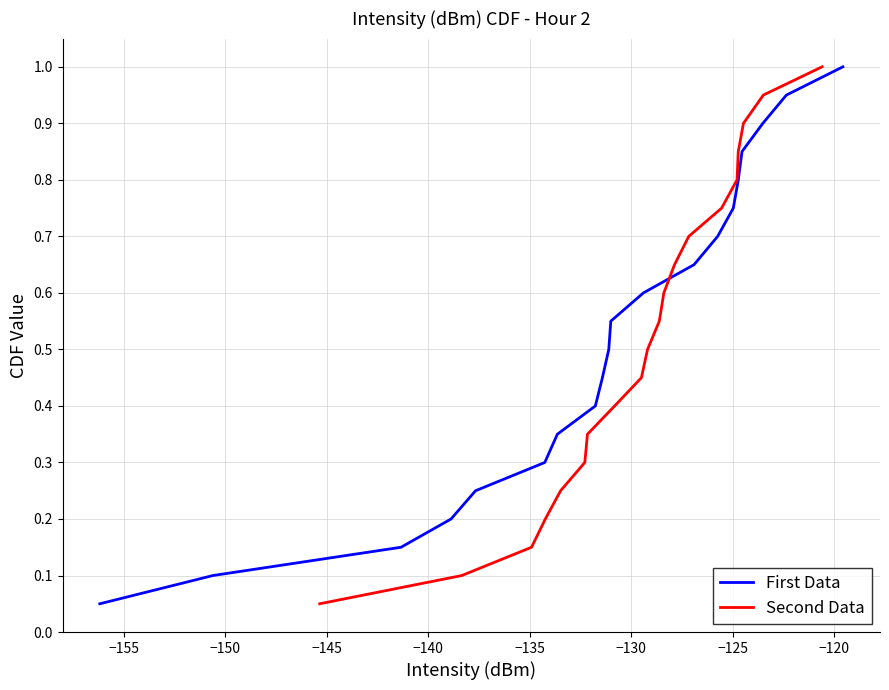

How many series are shown in this chart?

2